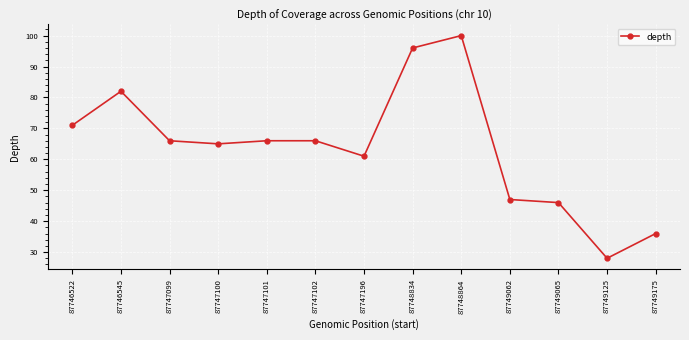

What is the greatest value displayed?

100